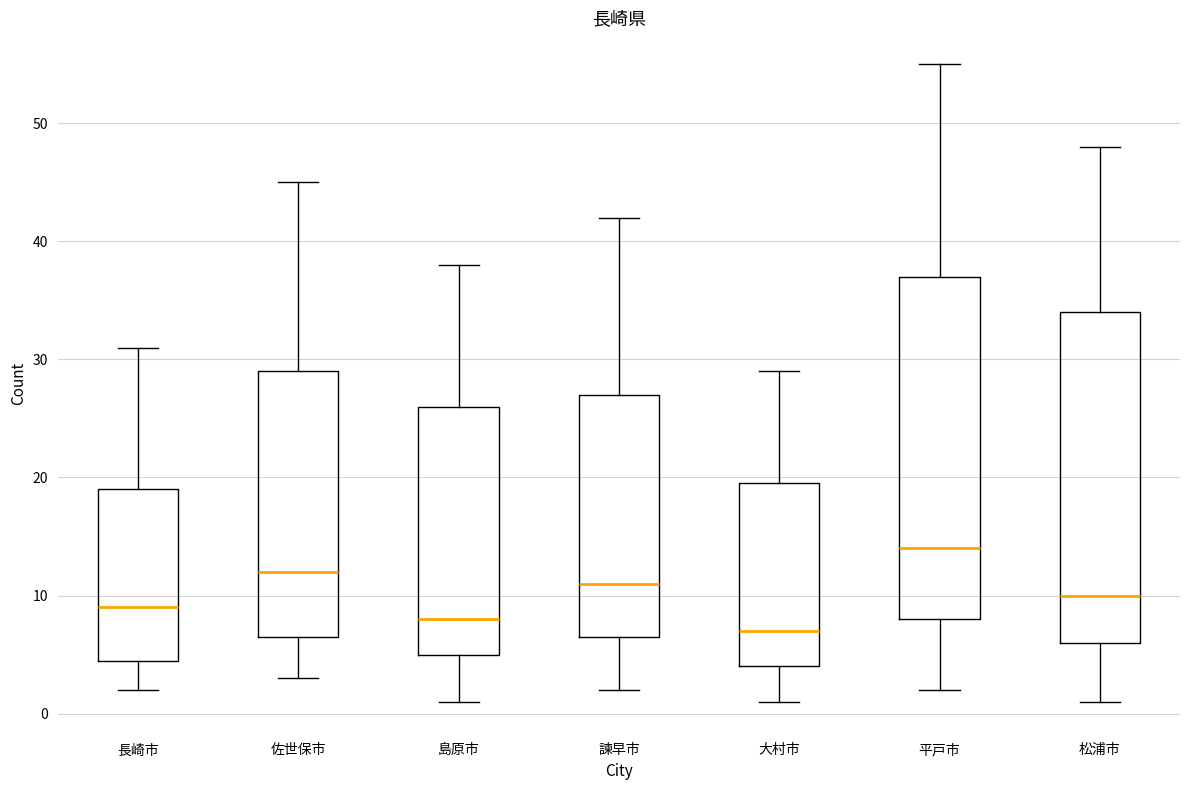

Comparing the boxes themselves (not the whiskers), which one is the tallest?

平戸市